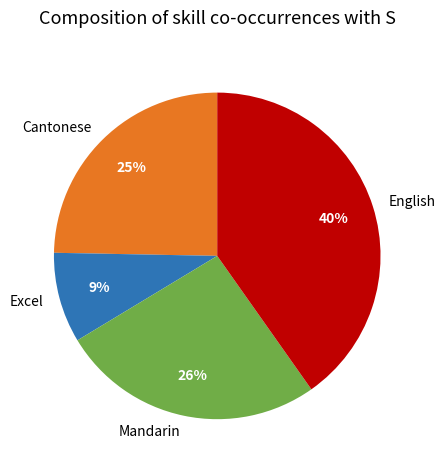

Is there a majority slice in this chart?

No